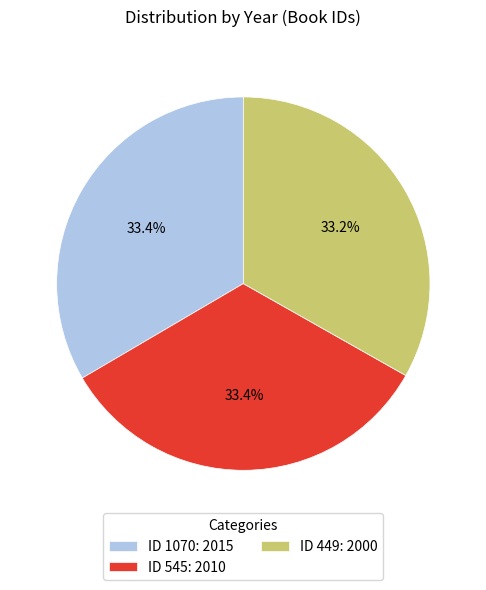

What percentage is NOT represented by ID 545: 2010?

66.6%